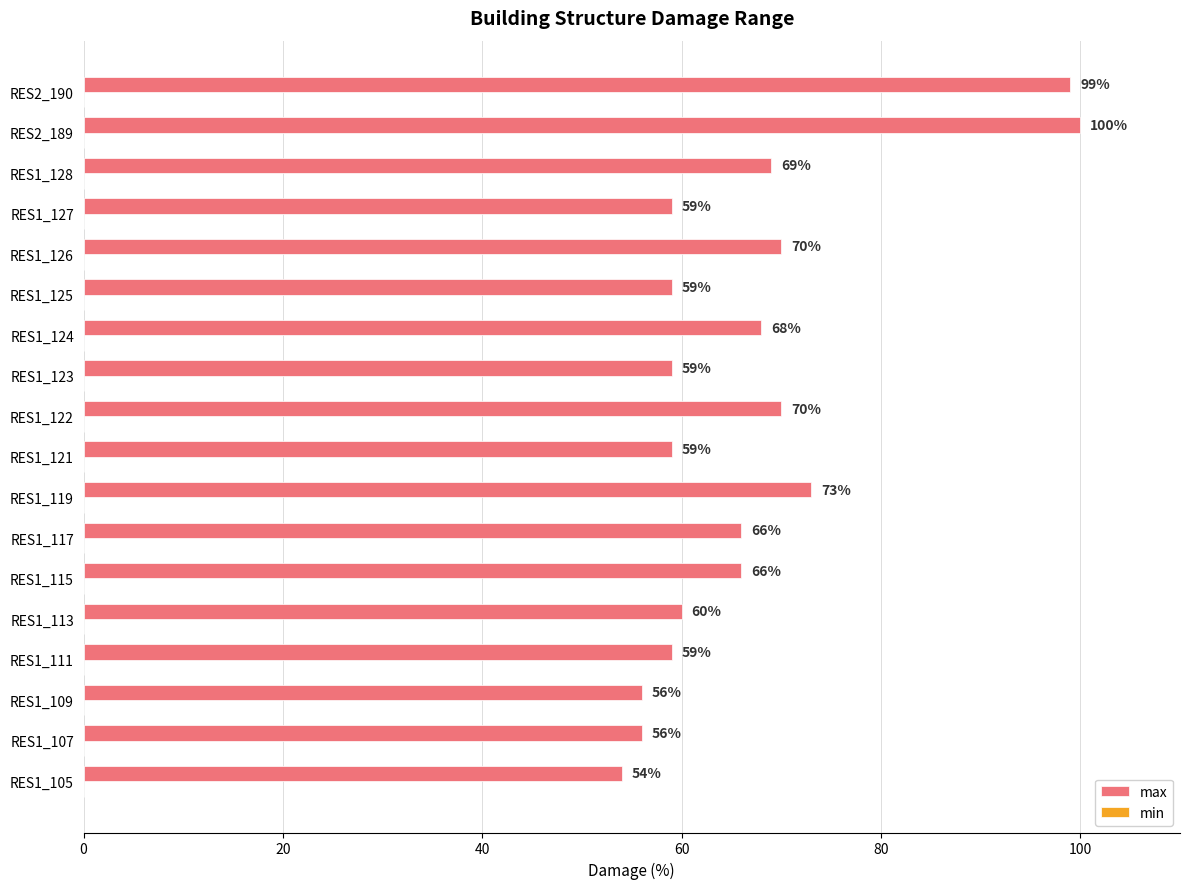

Reading bottom to top, extract all data points from this chart.

54	56	56	59	60	66	66	73	59	70	59	68	59	70	59	69	100	99